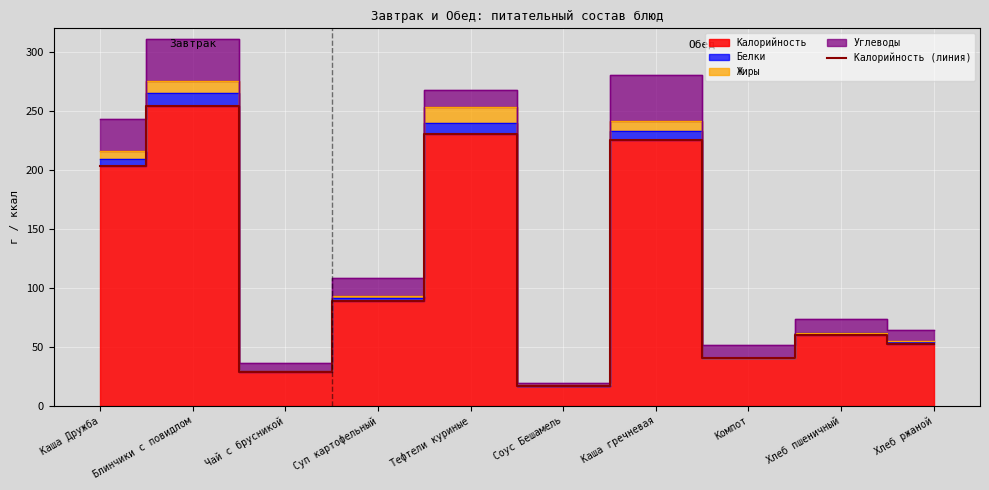

How many values exceed 89?

4